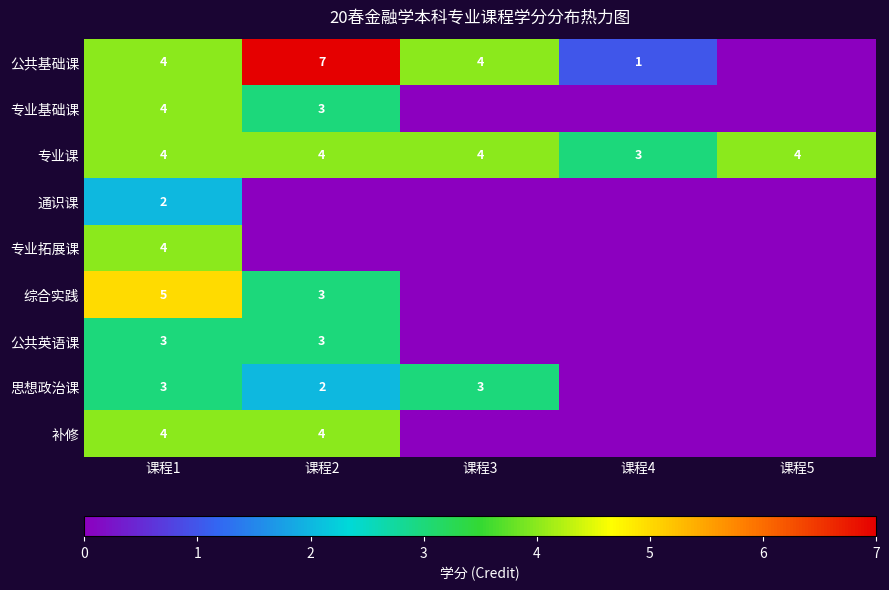

What is the minimum value for 专业课?

3